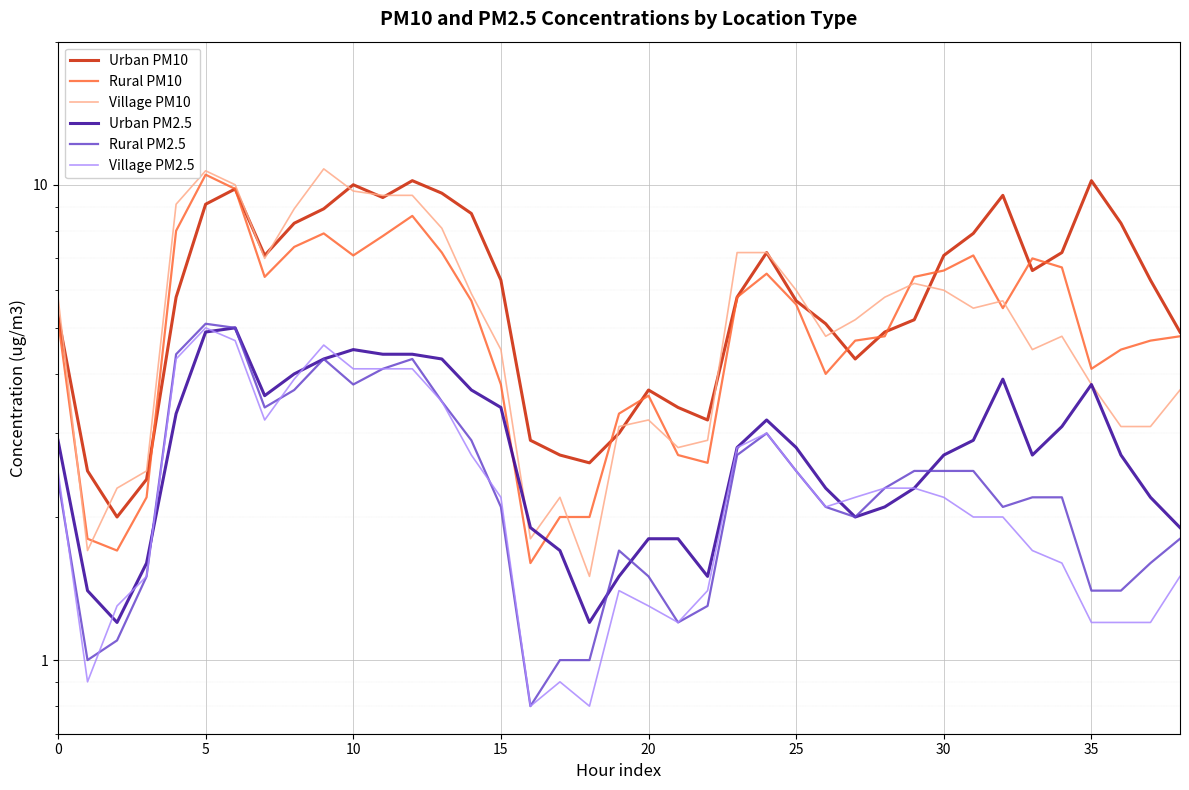

What are all the series names shown in the legend?

Urban PM10, Rural PM10, Village PM10, Urban PM2.5, Rural PM2.5, Village PM2.5